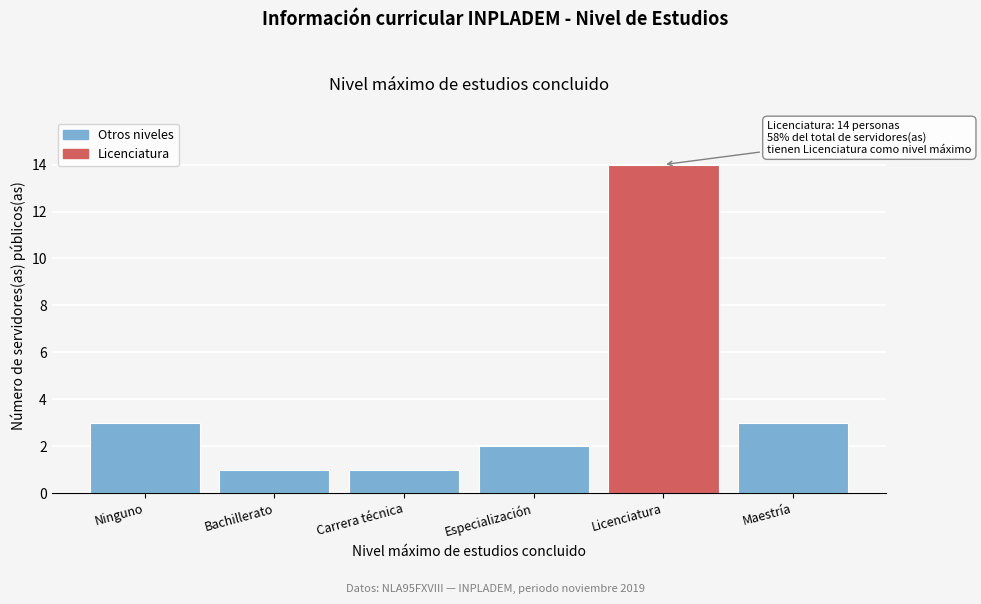

Reading right to left, list all the values displayed in this chart.

Maestría=3	Licenciatura=14	Especialización=2	Carrera técnica=1	Bachillerato=1	Ninguno=3